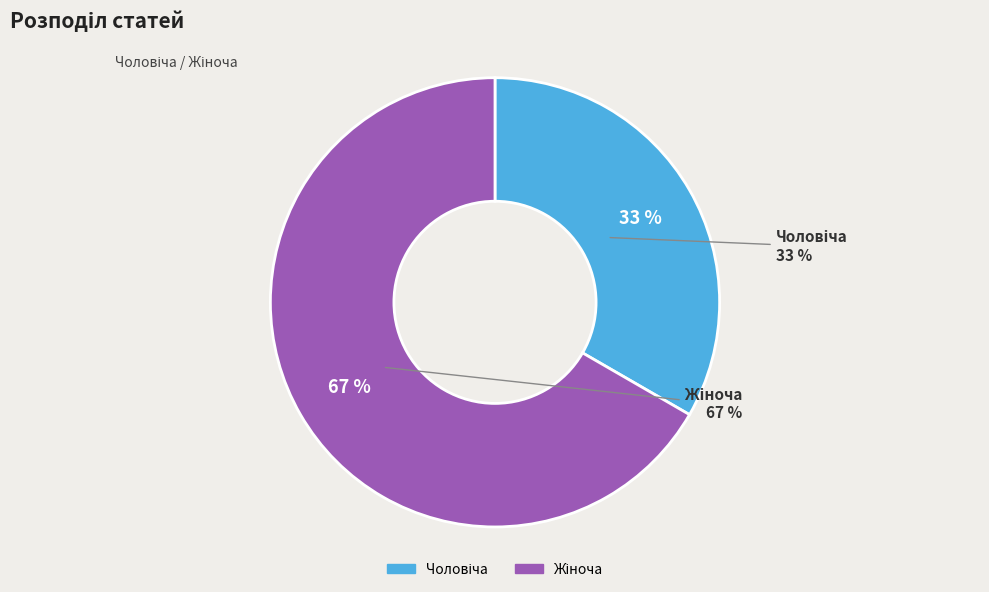

Rank the categories by value from lowest to highest.

Чоловіча, Жіноча